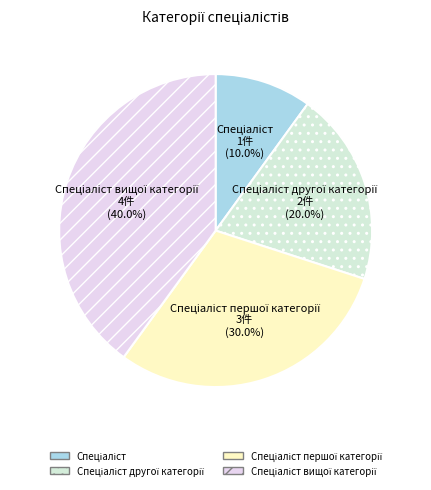

Is there a majority slice in this chart?

No